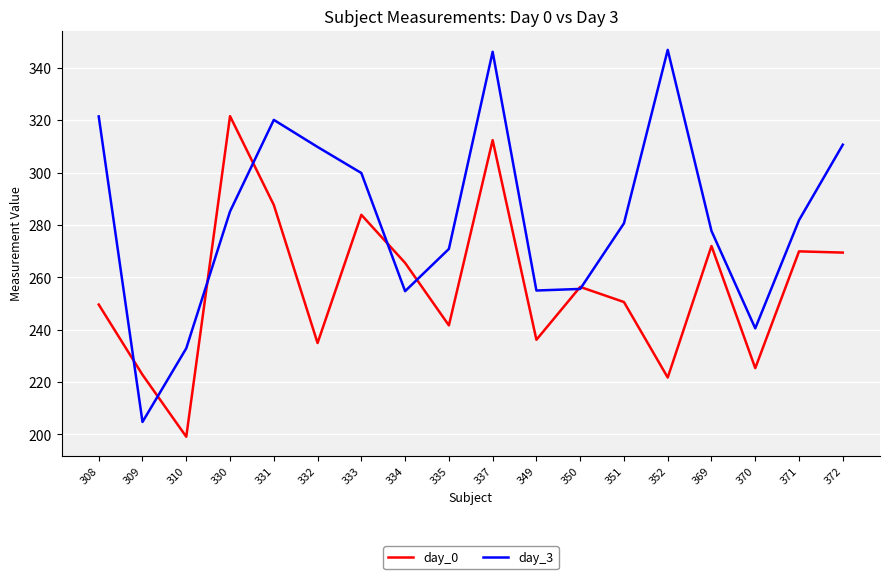

At how many categories does at least one series exceed 279?

10